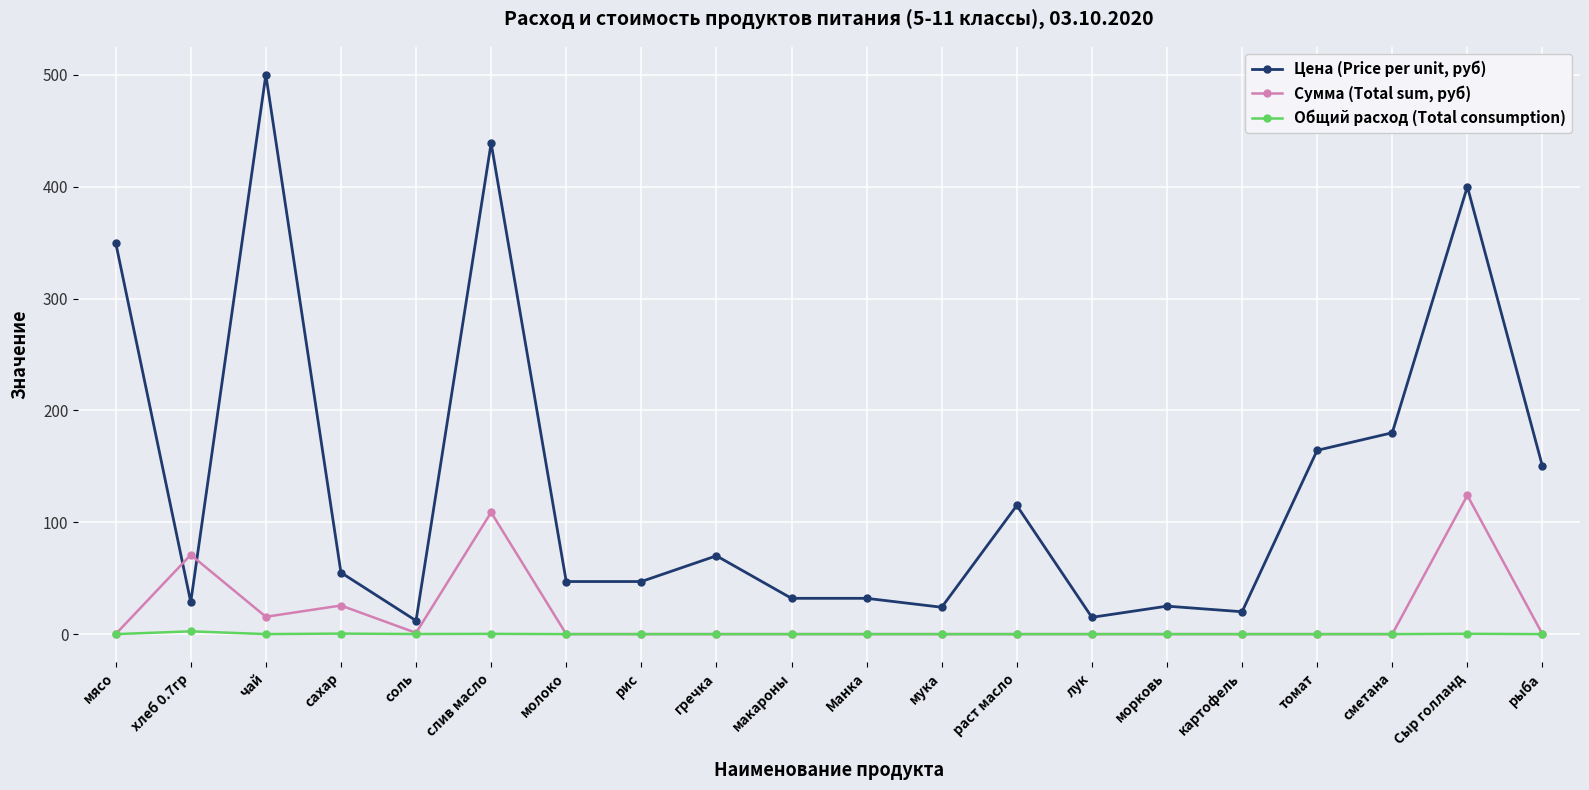

Where does the Цена (Price per unit, руб) series first go above 55?

мясо